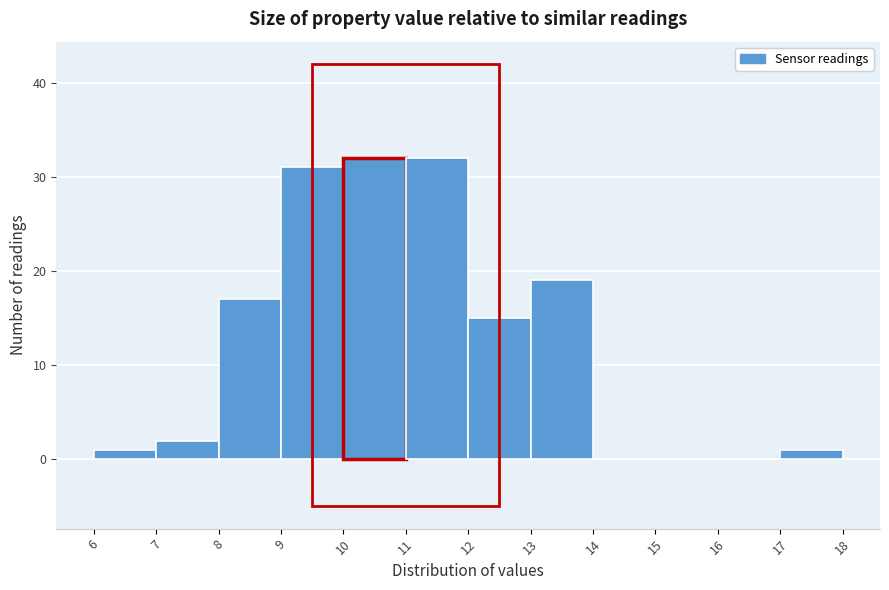

Reading left to right, list every bar in this chart as the range it spans on the x-axis followed by its height. The values are not printed on the chart, so give them approximately, as read against the axis.

6 to 7: 1
7 to 8: 2
8 to 9: 17
9 to 10: 31
10 to 11: 32
11 to 12: 32
12 to 13: 15
13 to 14: 19
14 to 15: 0
15 to 16: 0
16 to 17: 0
17 to 18: 1